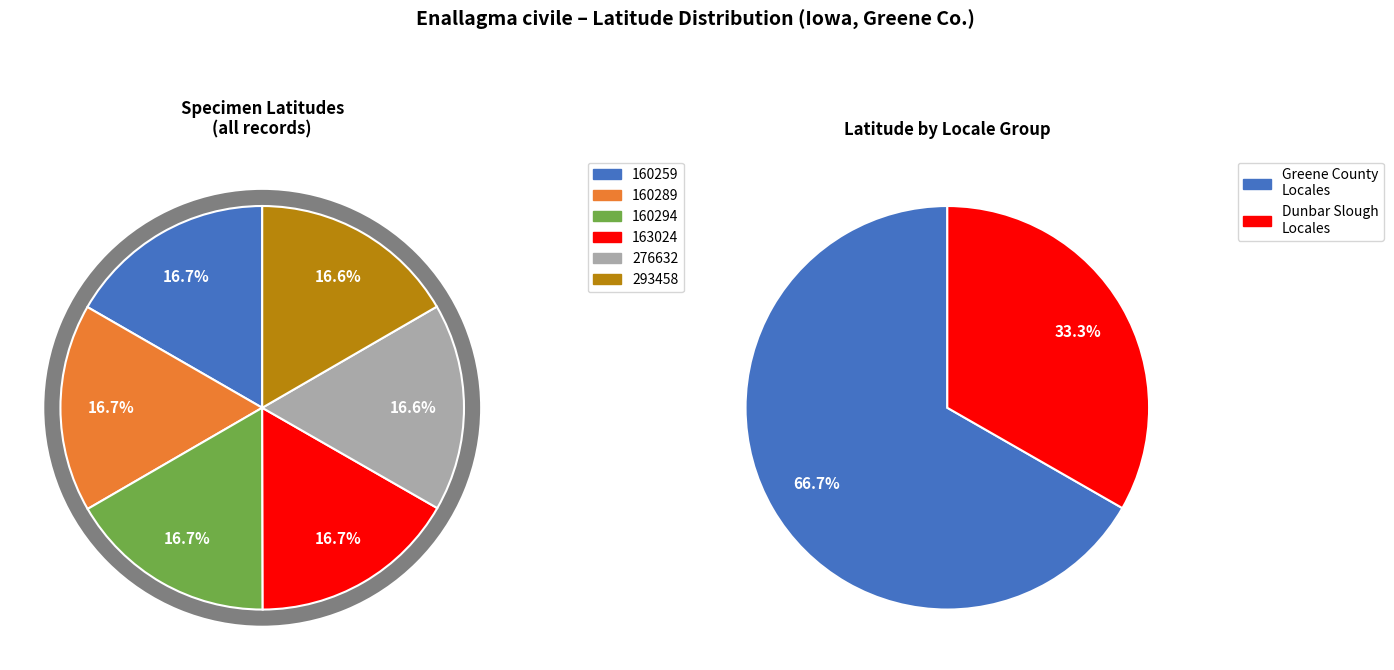

True or false: 276632 accounts for 17% of the total.

True